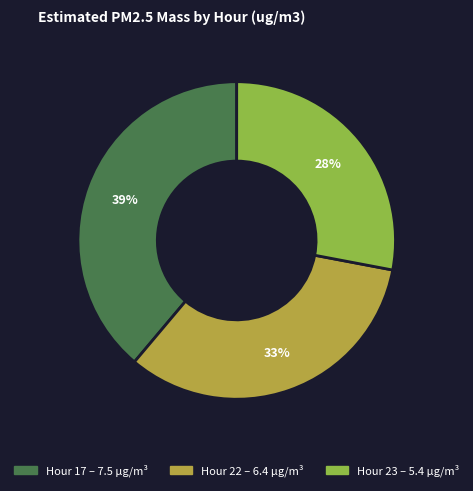

Is there any slice that represents more than half of the pie?

No